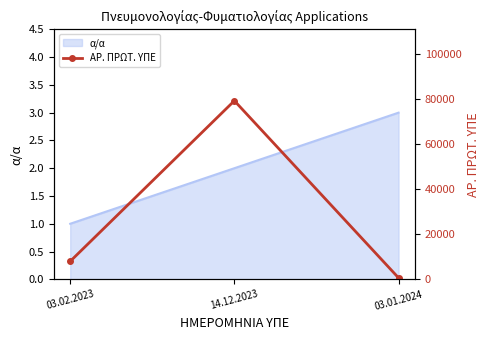

List the labels in order of value, smallest first.

03.01.2024, 03.02.2023, 14.12.2023